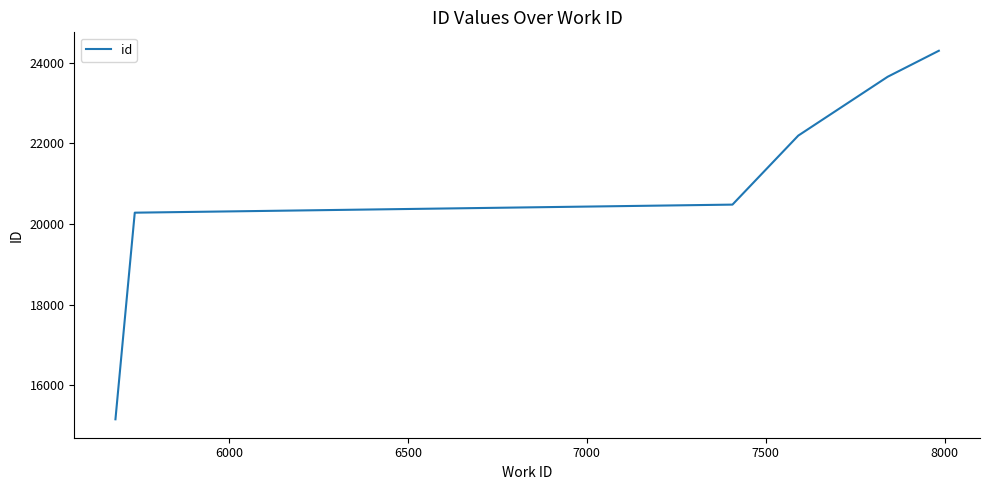

True or false: the data has more than 2 interior local peaks.

False